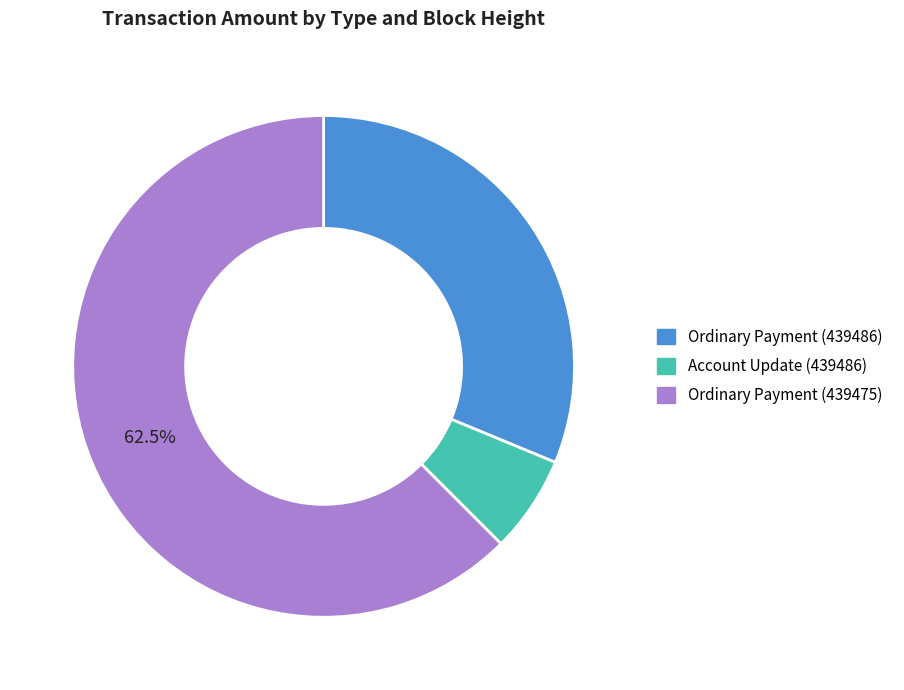

Do Ordinary Payment (439475) and Account Update (439486) together represent more than half of the pie?

Yes